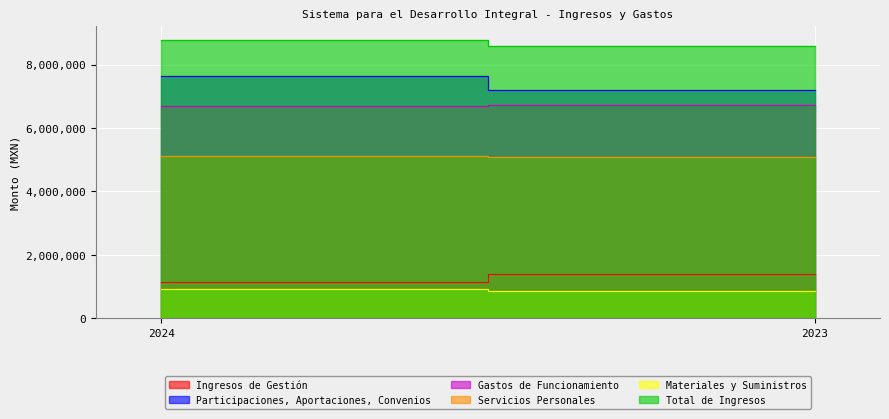

Rank the series by their maximum value, from highest to lowest.

Total de Ingresos, Participaciones, Aportaciones, Convenios, Gastos de Funcionamiento, Servicios Personales, Ingresos de Gestión, Materiales y Suministros